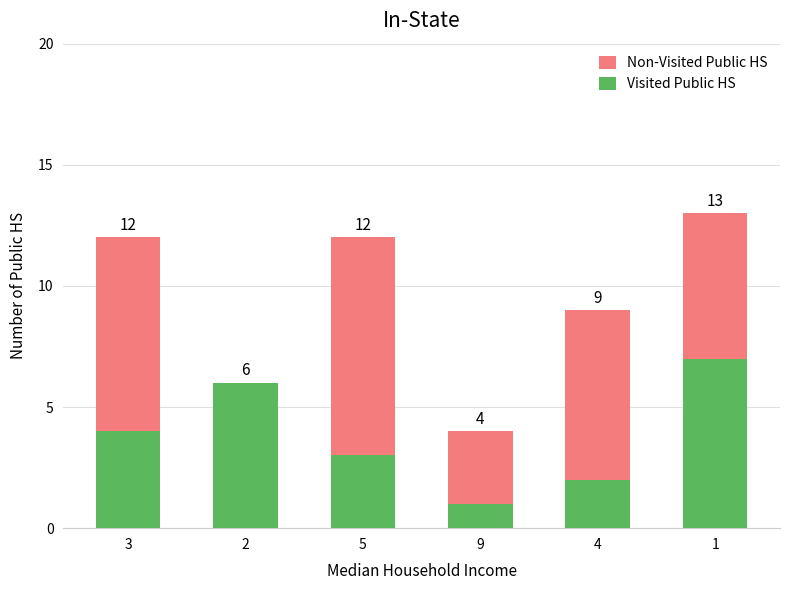

What is the total value across all series at 3?

12